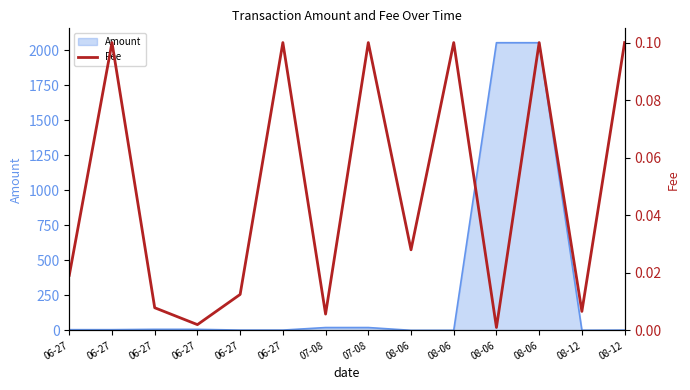

How many interior local valleys (lower than both neighbors) does the data have?

5